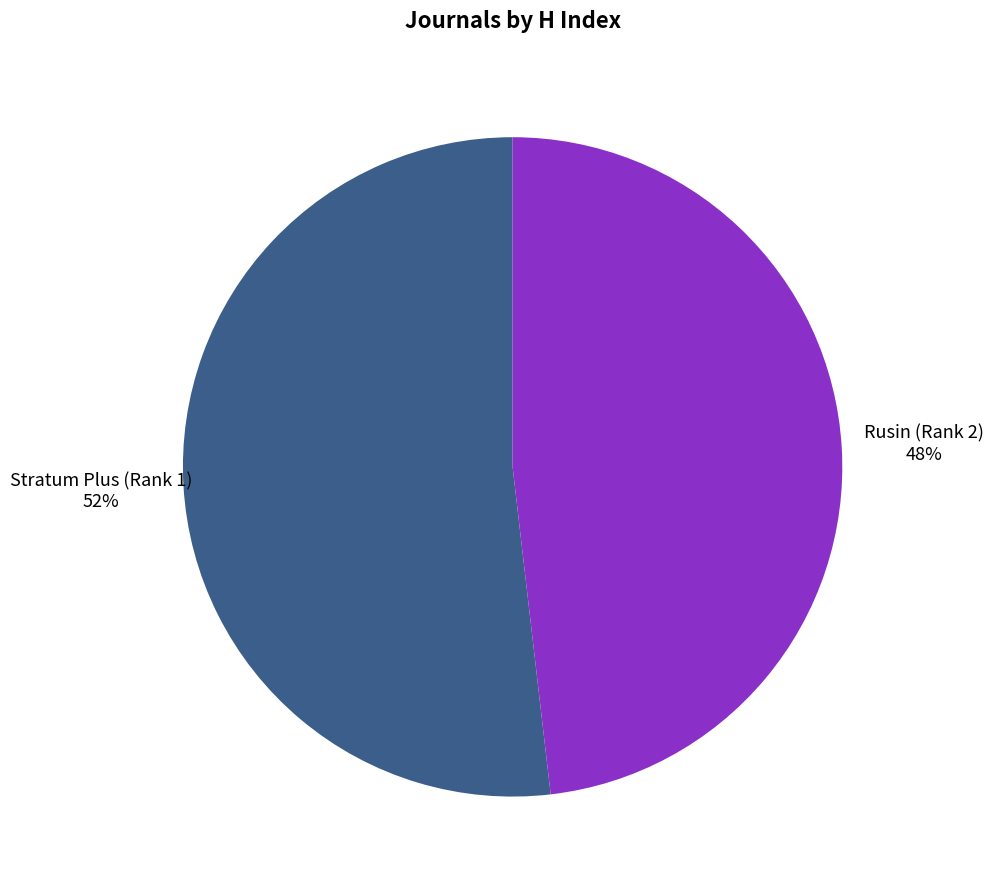

Combined, do Rusin (Rank 2) 48% and Stratum Plus (Rank 1) 52% account for over 50%?

Yes